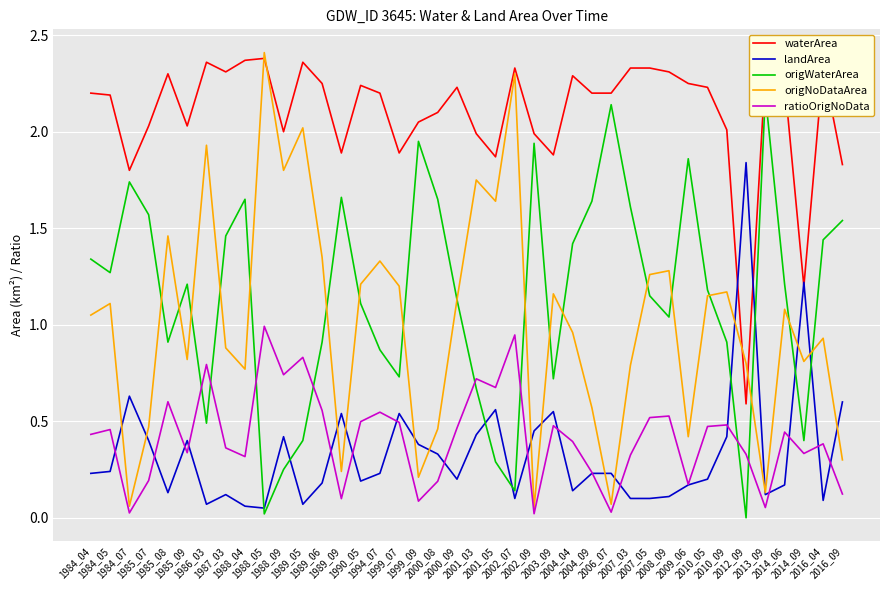

After their last crossing, which series has the higher values: origNoDataArea or origWaterArea?

origWaterArea